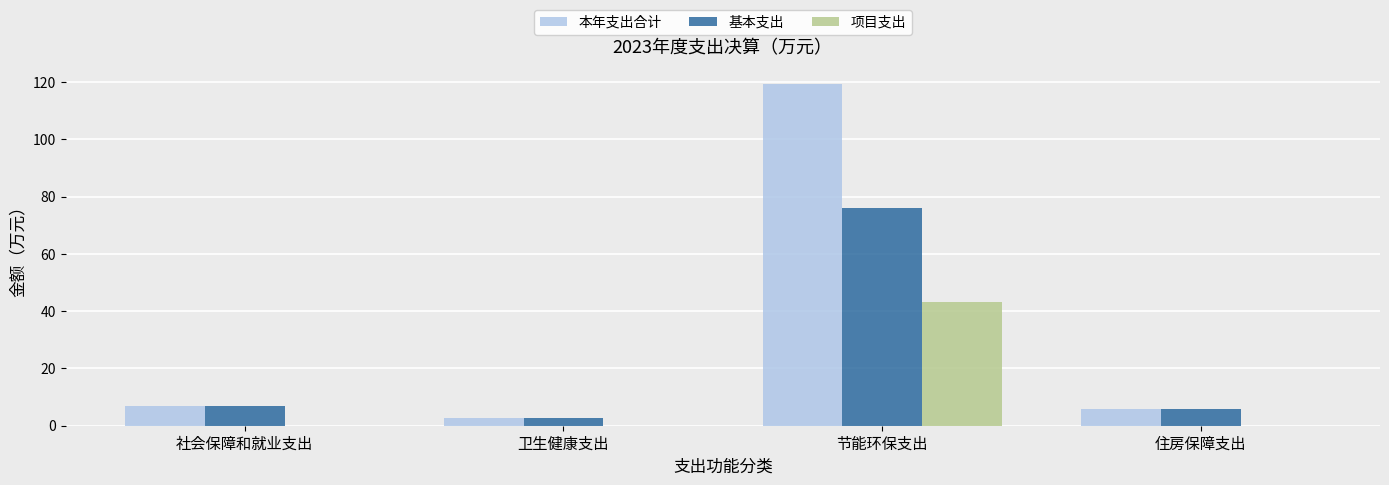

Which series changed the most between 卫生健康支出 and 节能环保支出?

本年支出合计